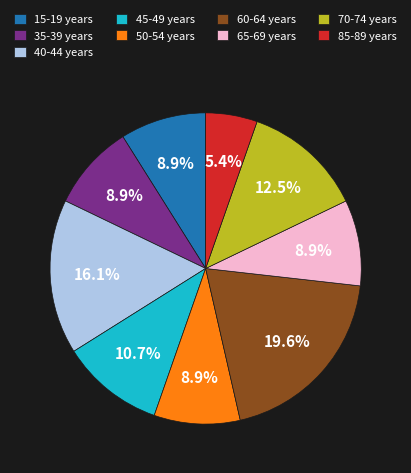

What is the smallest slice in the pie chart?

85-89 years